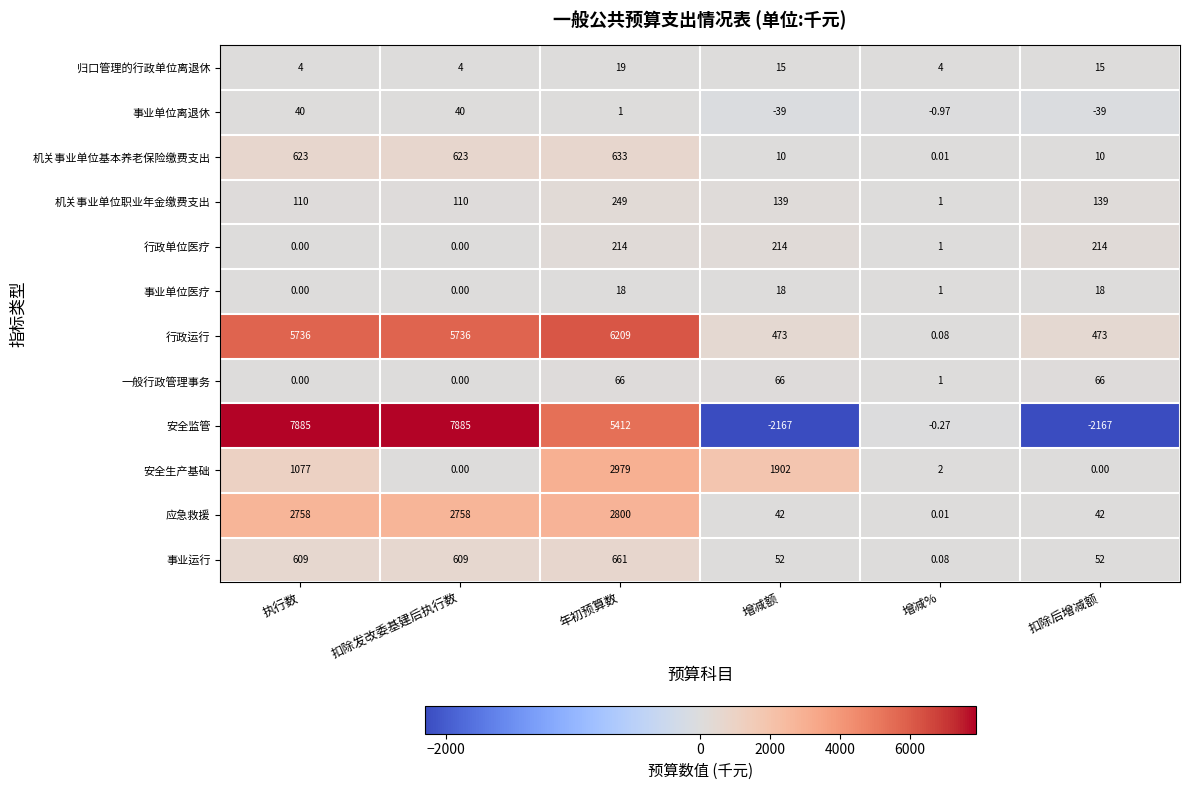

Rank the series by their maximum value, from highest to lowest.

安全监管, 行政运行, 安全生产基础, 应急救援, 事业运行, 机关事业单位基本养老保险缴费支出, 机关事业单位职业年金缴费支出, 行政单位医疗, 一般行政管理事务, 事业单位离退休, 归口管理的行政单位离退休, 事业单位医疗